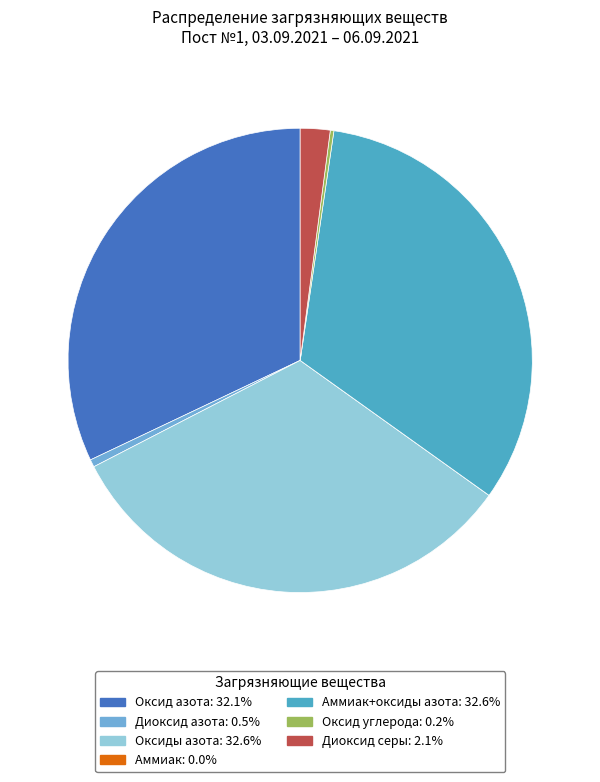

Is there any slice that represents more than half of the pie?

No